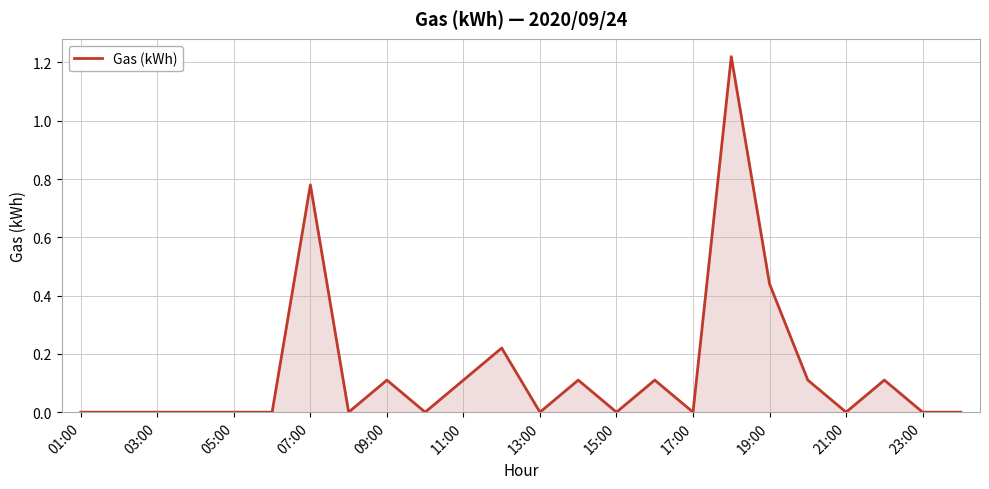

True or false: the data shows 0.4 at 03:00.

False